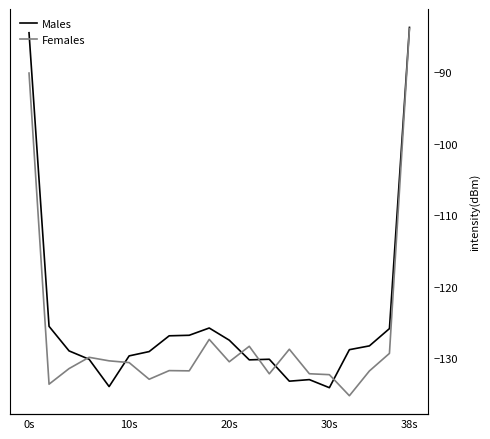

In Males, how many points are lower than both neighbors (excluding endpoints)?

4